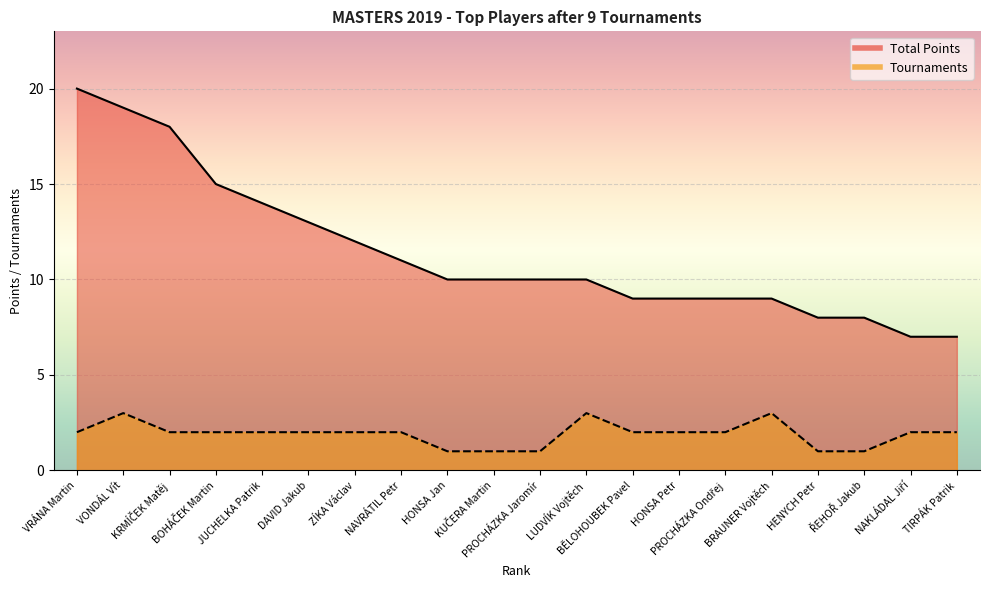

Where is the first local maximum for Tournaments line?

VONDÁL Vít